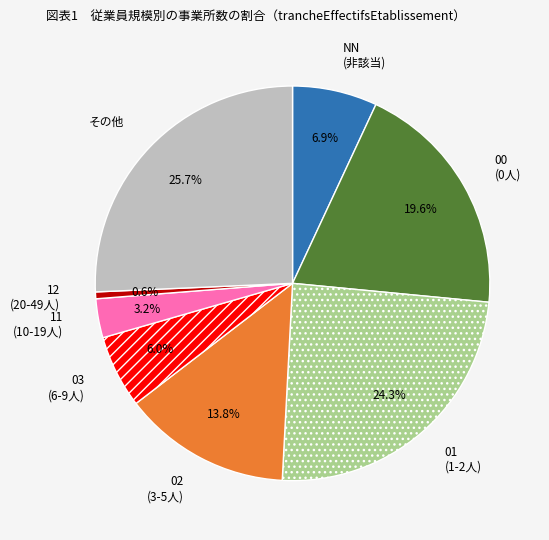

Which has a higher value, 02 (3-5人) or 01 (1-2人)?

01 (1-2人)